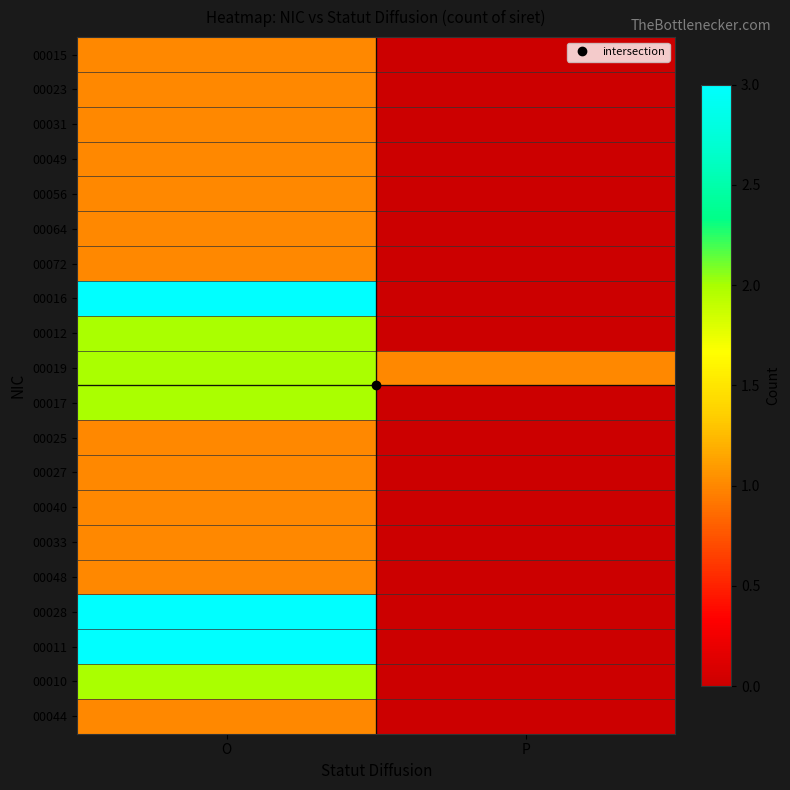

Rank the series at P from lowest to highest value.

00015, 00023, 00031, 00049, 00056, 00064, 00072, 00016, 00012, 00017, 00025, 00027, 00040, 00033, 00048, 00028, 00011, 00010, 00044, 00019